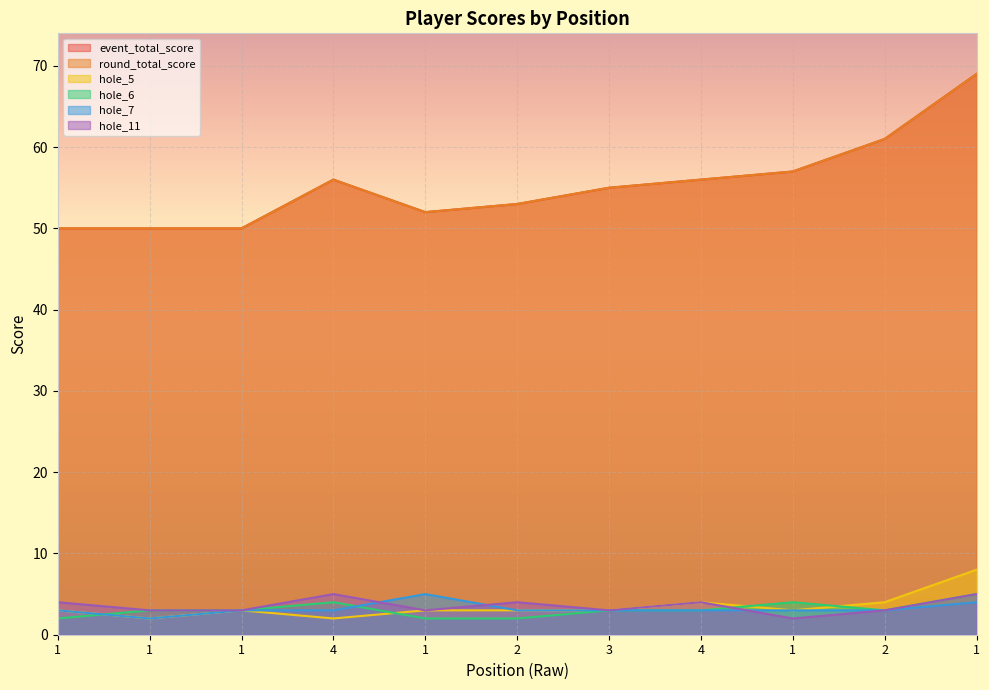

Reading right to left, extract all data points from this chart.

event_total_score: 69	61	57	56	55	53	52	56	50	50	50
round_total_score: 69	61	57	56	55	53	52	56	50	50	50
hole_5: 8	4	3	4	3	3	3	2	3	2	3
hole_6: 5	3	4	3	3	2	2	4	3	3	2
hole_7: 4	3	3	3	3	3	5	3	3	2	3
hole_11: 5	3	2	4	3	4	3	5	3	3	4